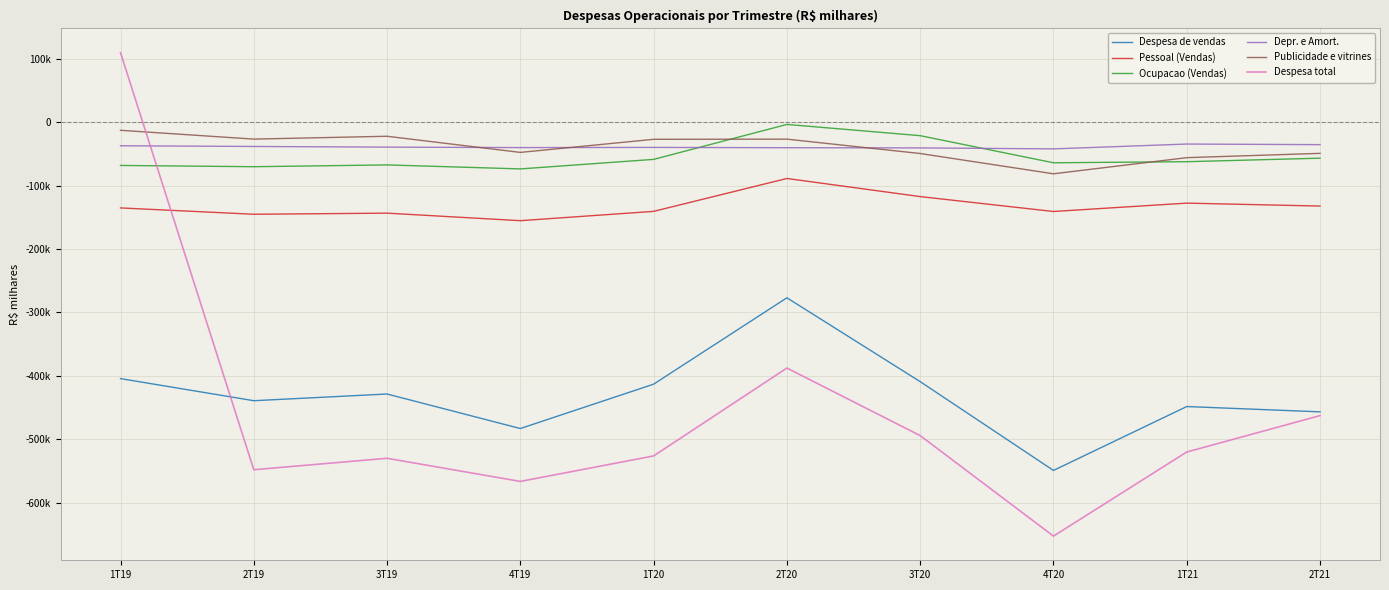

Is this an area chart (filled region under the line)?

No